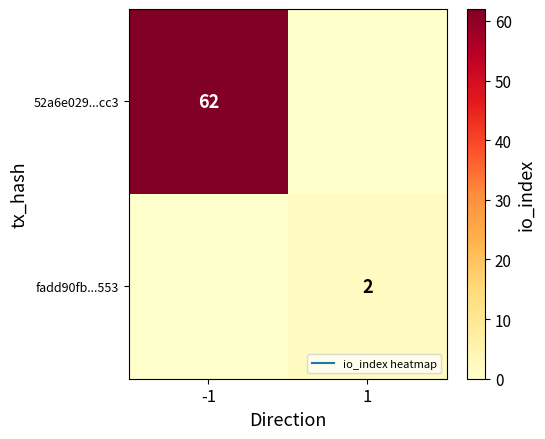

What is the difference between the highest and lowest values at -1?

62